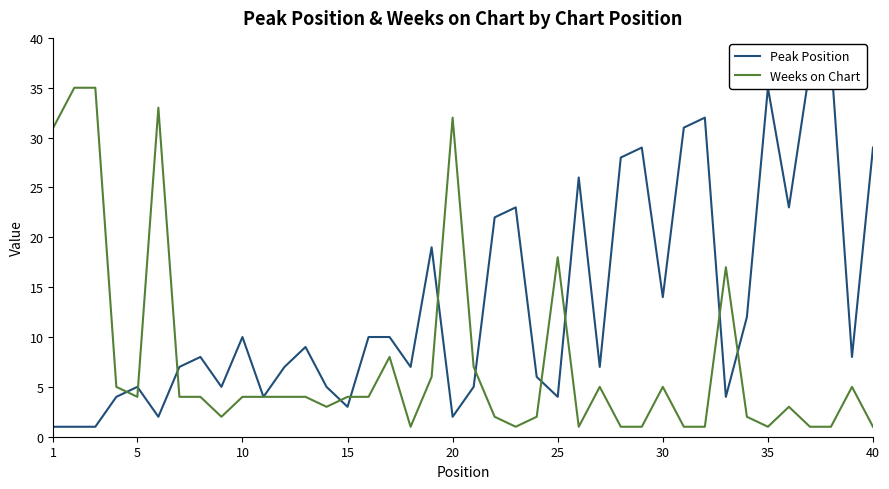

How many distinct data groups are displayed?

2